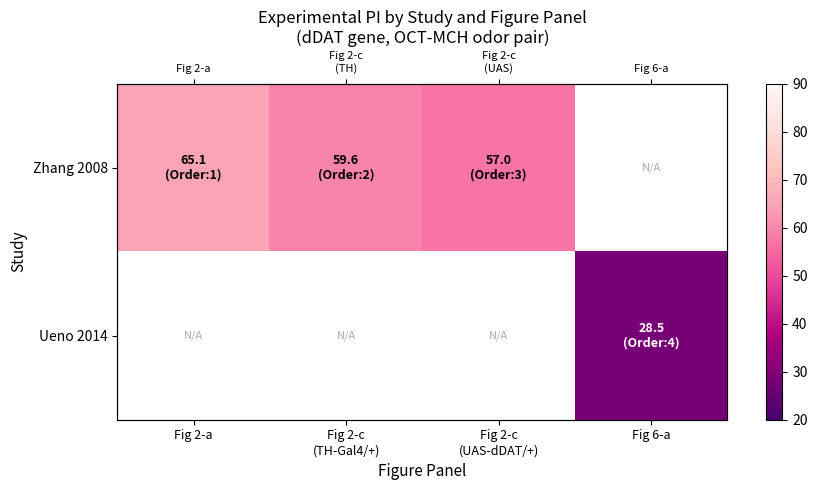

At which label is Zhang 2008 closest to 61?

Fig 2-c (TH-Gal4/+)